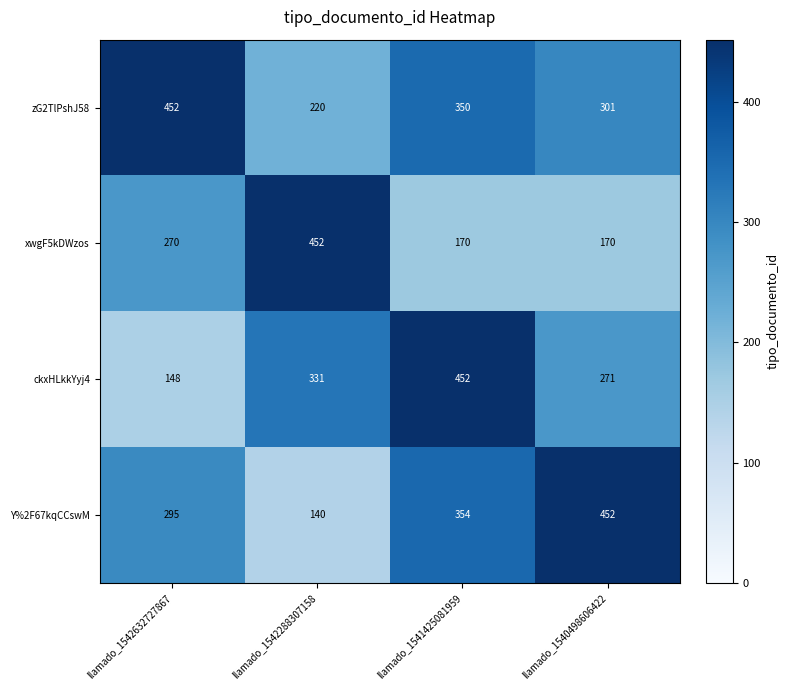

At which category does the chart reach its minimum across all series?

llamado_1542288307158